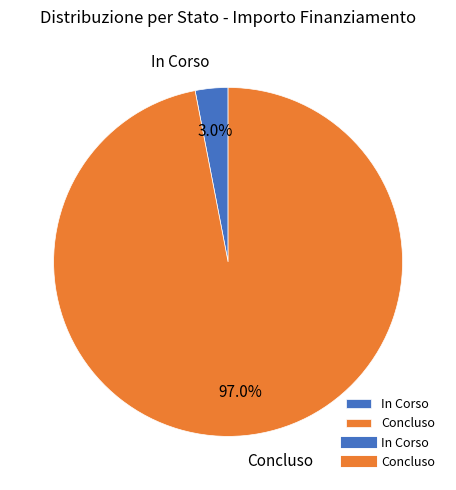

Is there a majority slice in this chart?

Yes